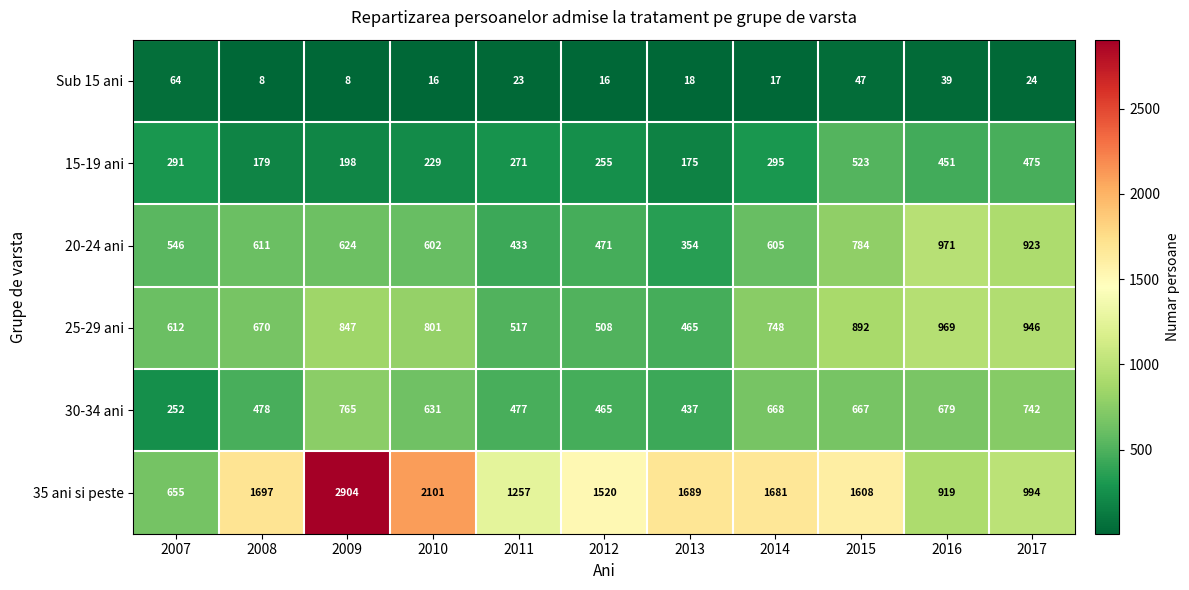

What is the difference between the maximum and minimum values in the 20-24 ani series?

617